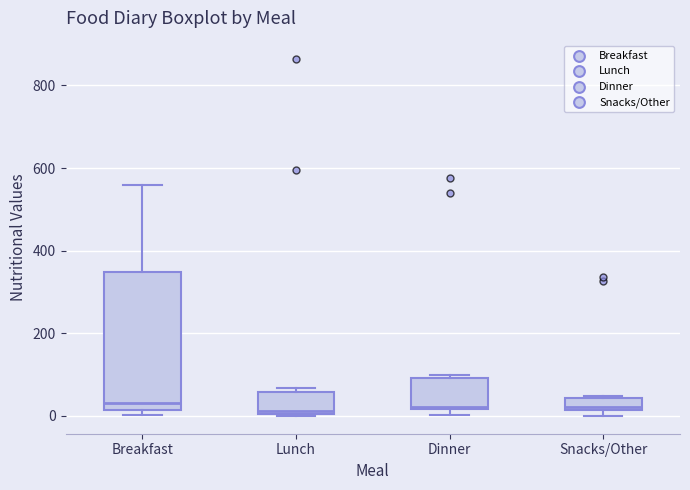

Which box is the tallest, from its lower edge to its upper edge?

Breakfast